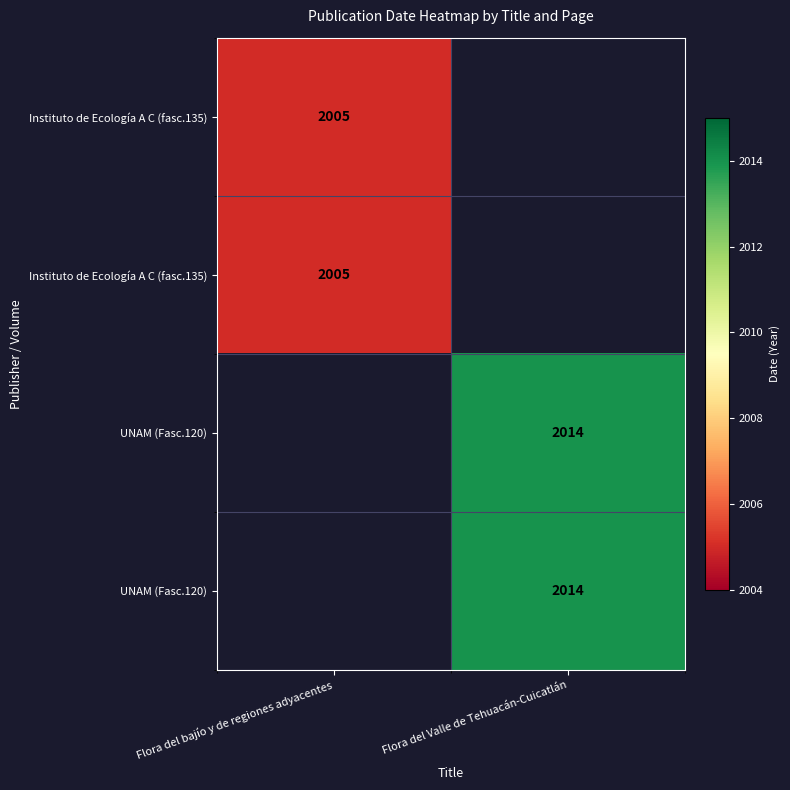

Between Flora del bajío y de regiones adyacentes and Flora del Valle de Tehuacán-Cuicatlán, which is larger?

Flora del Valle de Tehuacán-Cuicatlán